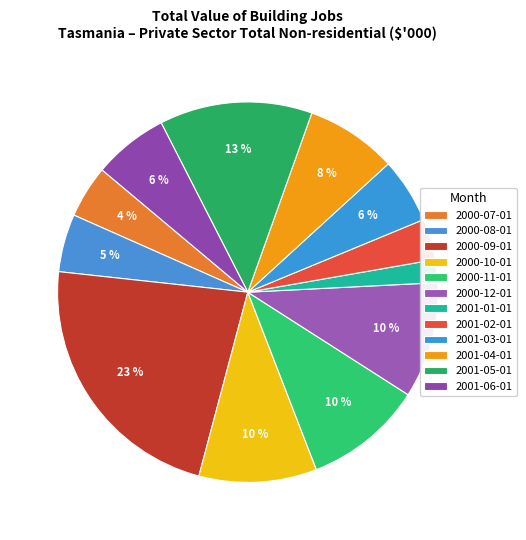

To the nearest percent, what is the combined percentage of 2001-04-01 and 2000-11-01?

18%